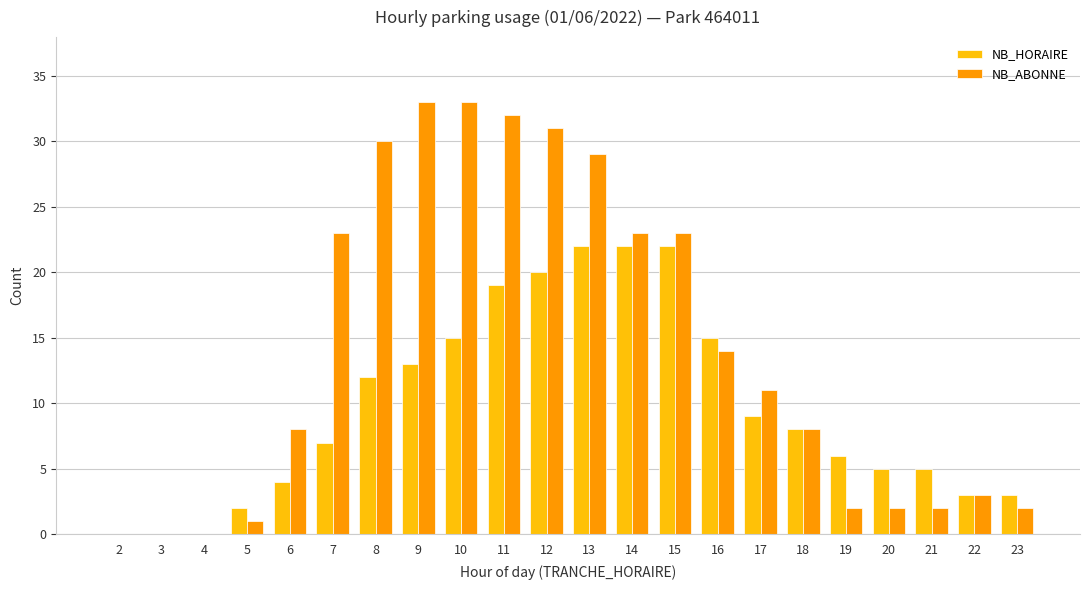

Is the value of NB_ABONNE at 21 greater than the value of NB_HORAIRE at 9?

No